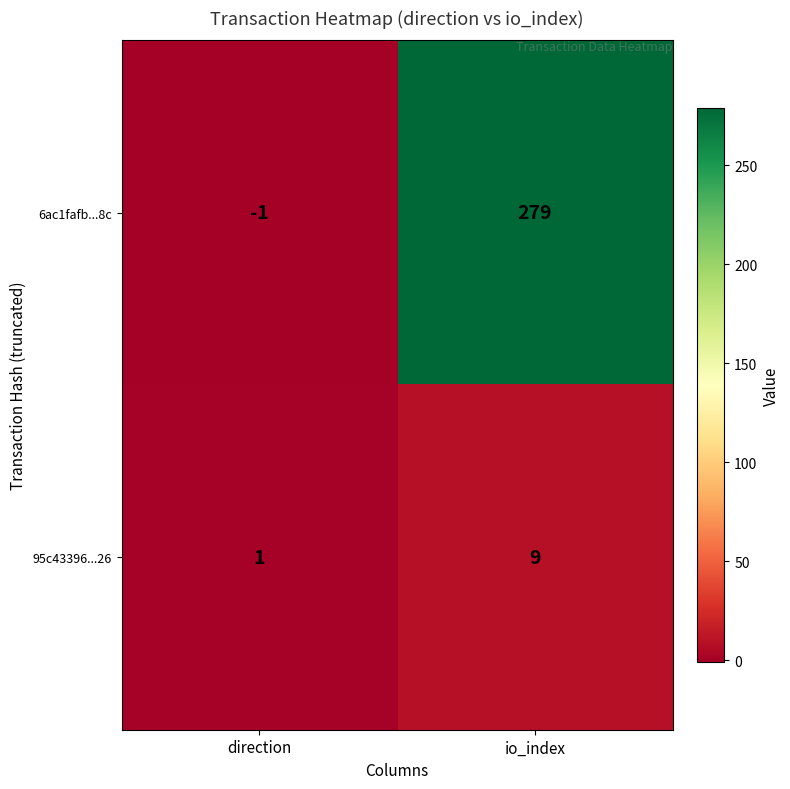

List the series in order of their peak value, highest first.

6ac1fafb...8c, 95c43396...26